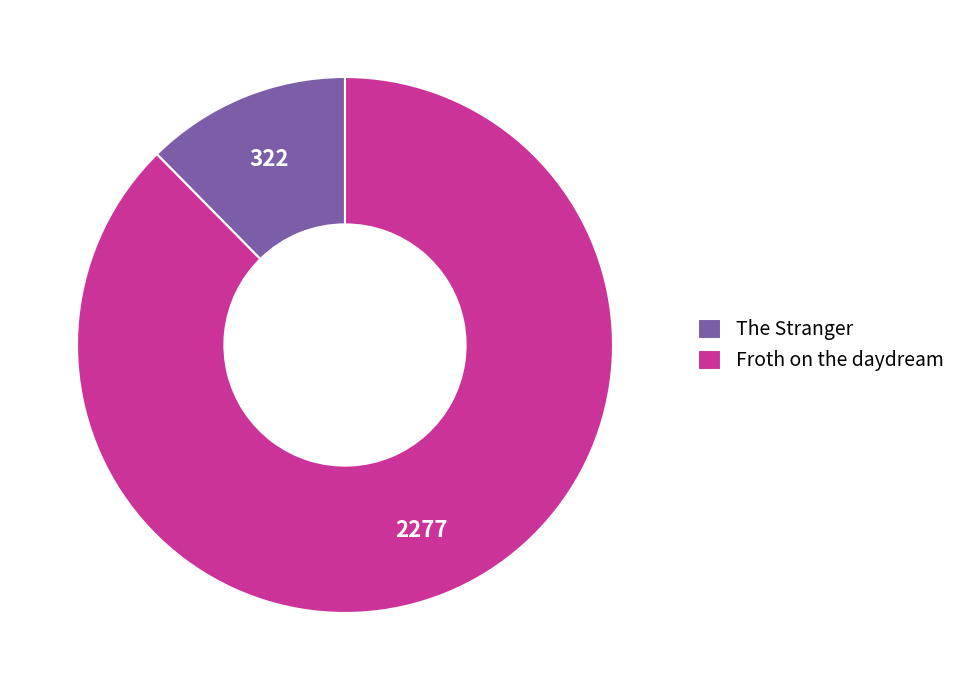

Do Froth on the daydream and The Stranger together represent more than half of the pie?

Yes